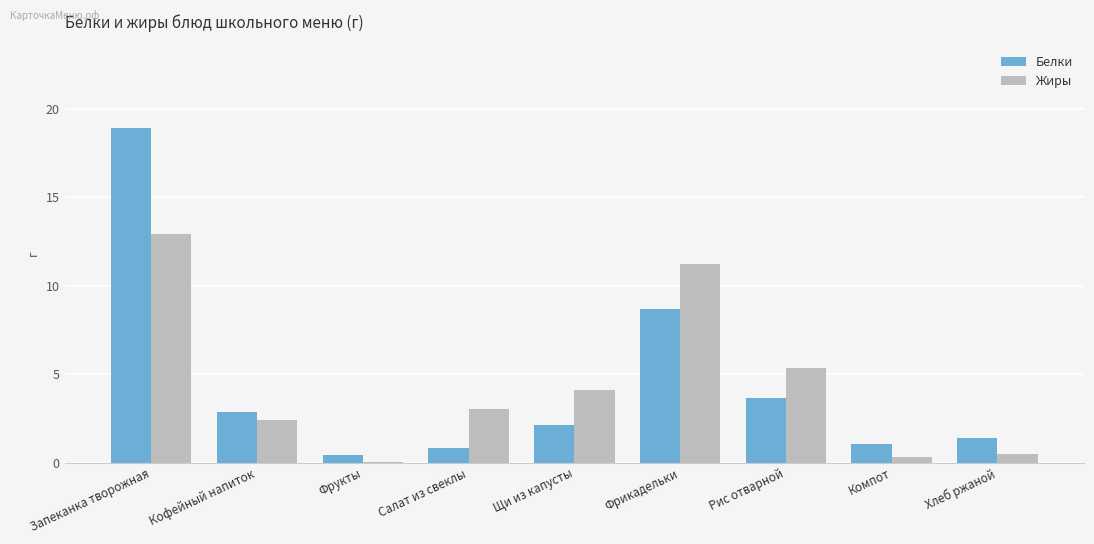

Which series changed the most between Кофейный напиток and Фрикадельки?

Жиры